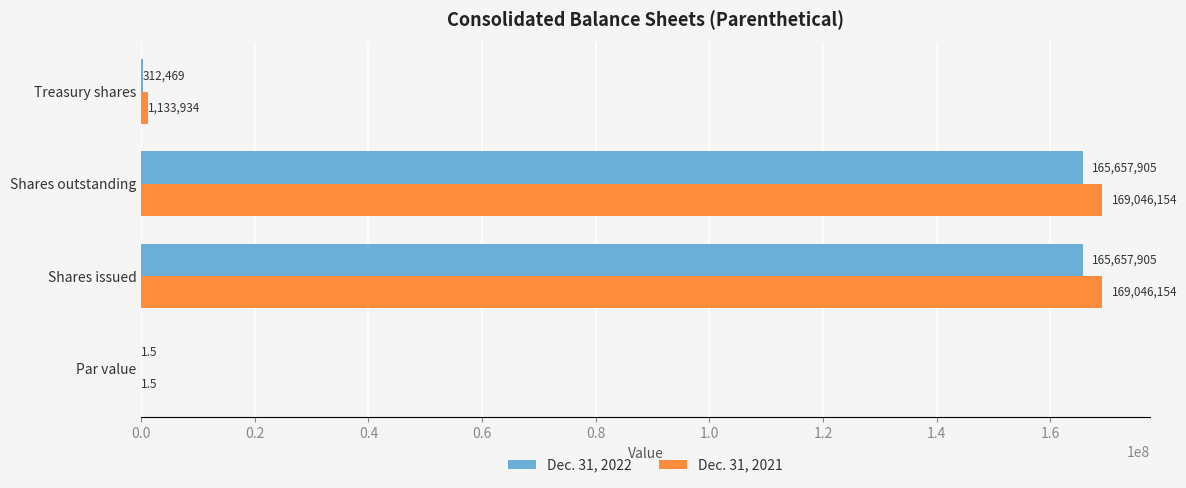

Which series changed the most between Par value and Shares outstanding?

Dec. 31, 2021